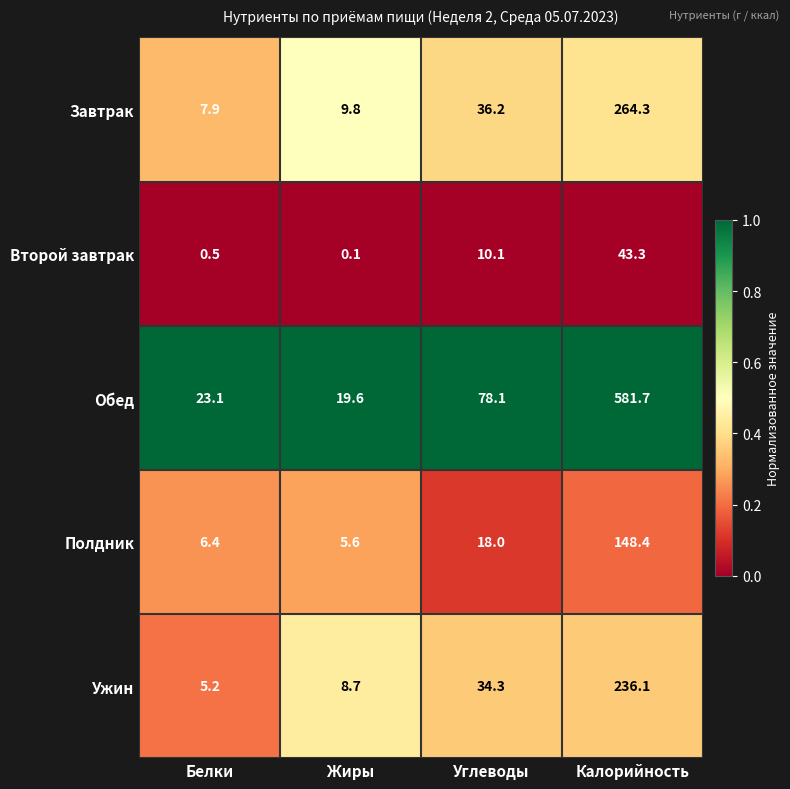

Count the number of categories in the chart.

4